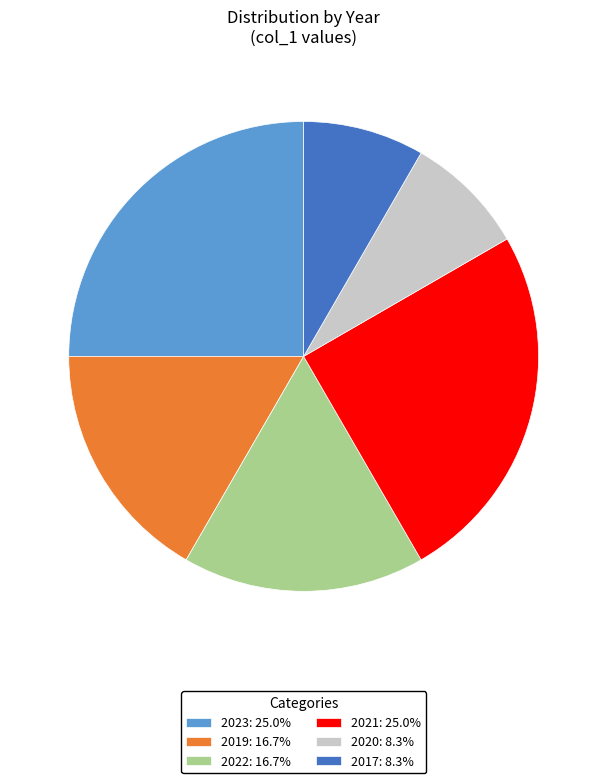

Approximately how many times larger is the value at 2019: 16.7% compared to 2017: 8.3%?

2.0